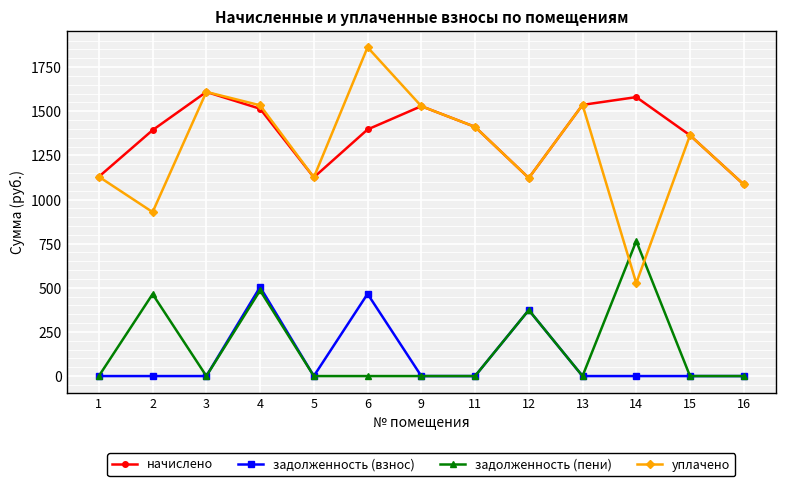

At which label does задолженность (пени) reach its peak?

14